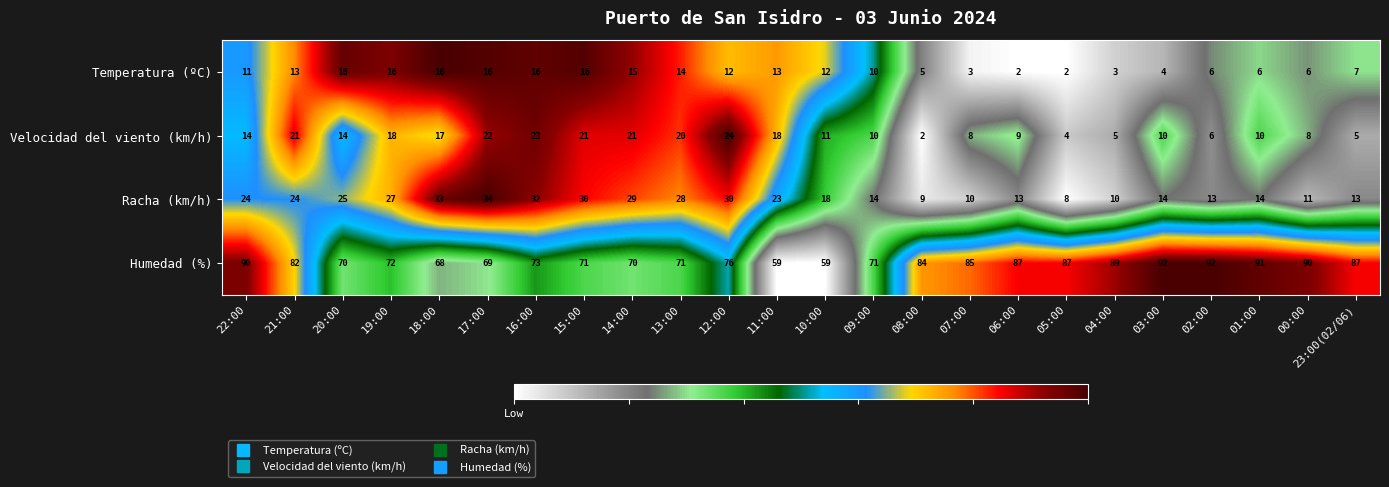

Between 16:00 and 11:00, which series saw the biggest shift?

Humedad (%)